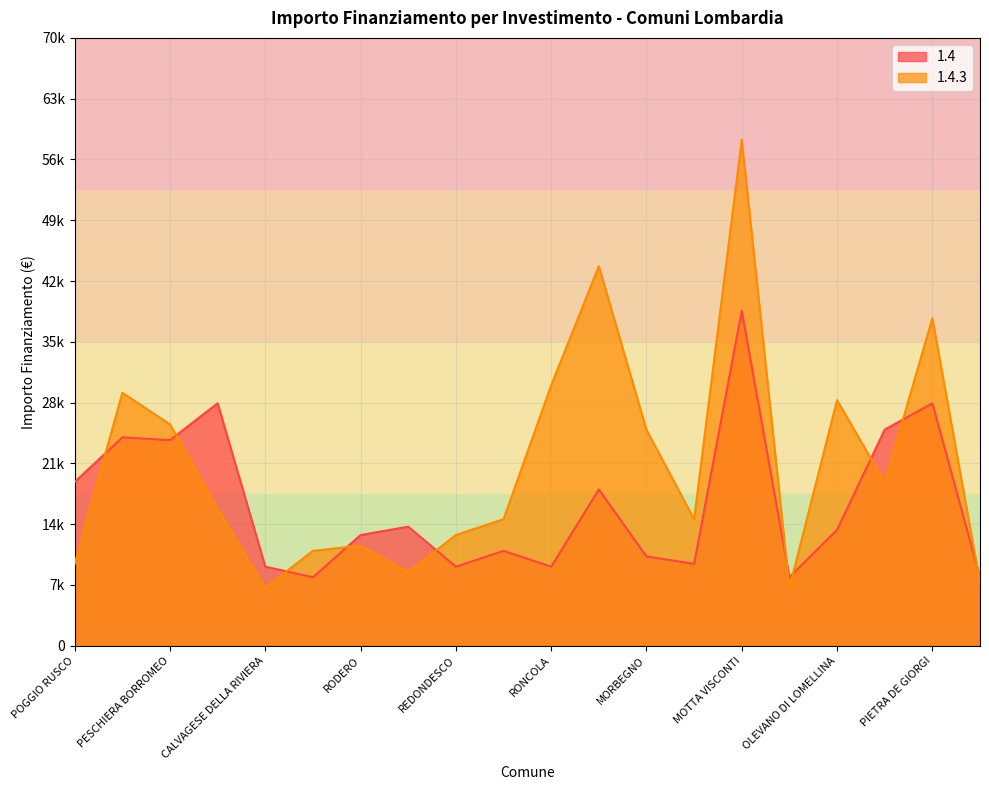

Where do 1.4.3 and 1.4 first cross each other?

POGGIO RUSCO and RODIGO